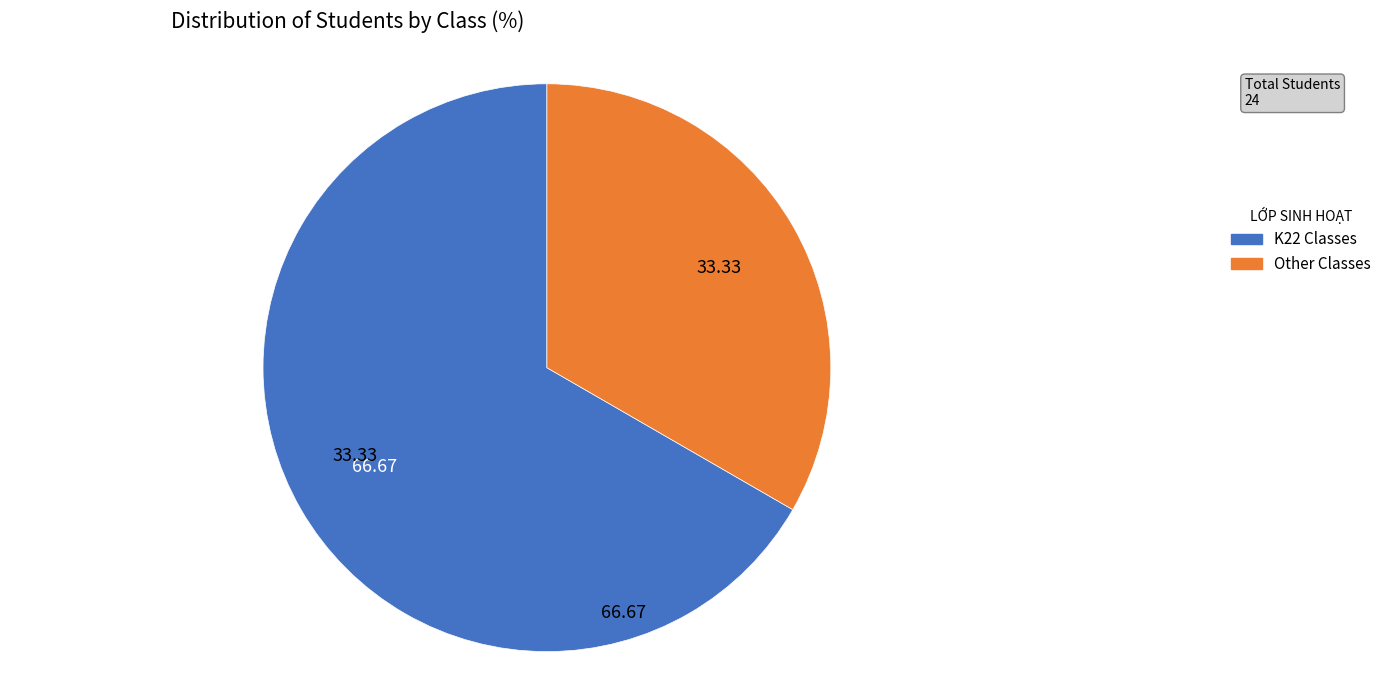

Is there any slice that represents more than half of the pie?

Yes